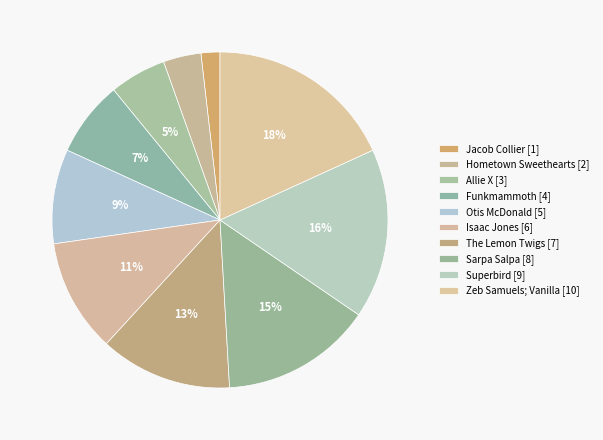

What is the largest slice in the pie chart?

Zeb Samuels; Vanilla